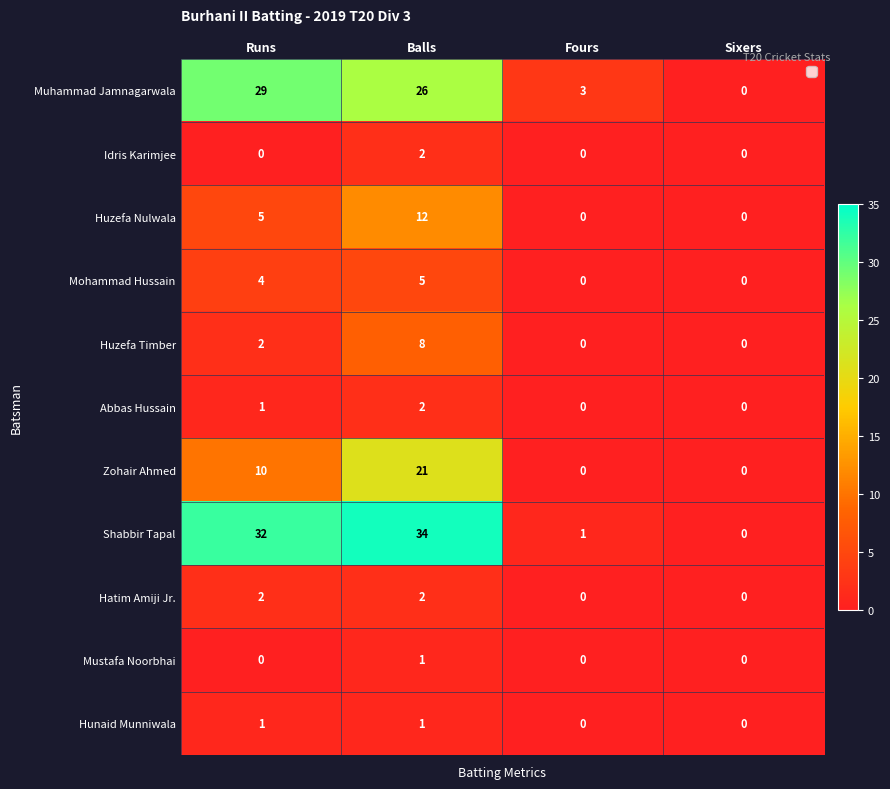

What is the difference between the maximum and minimum values in the Huzefa Timber series?

8